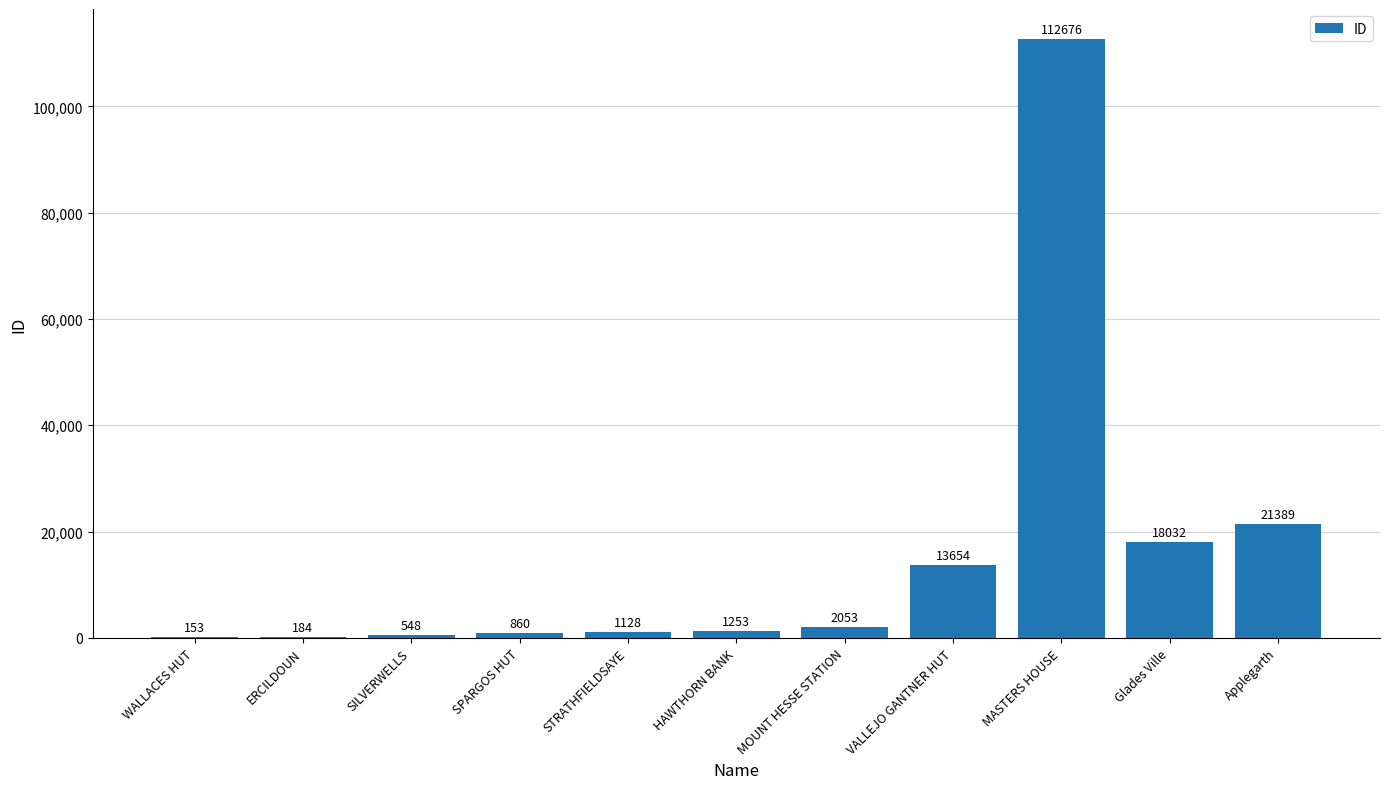

What is the greatest value displayed?

112676